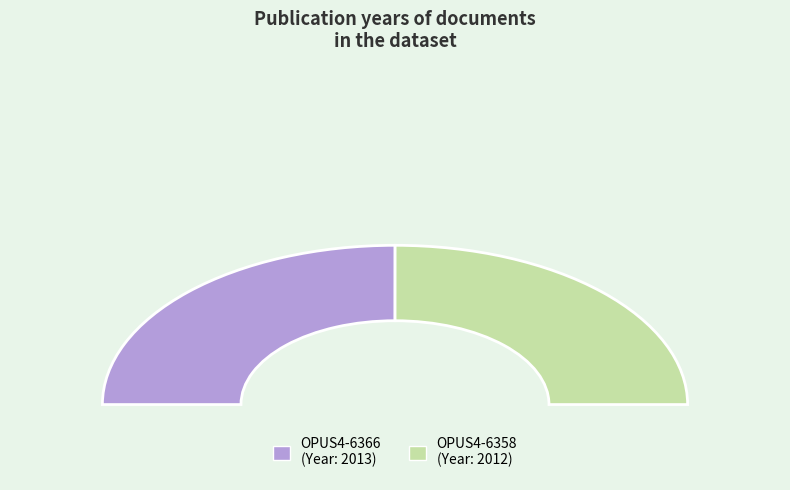

What percentage is the OPUS4-6366 slice, to the nearest percent?

50%